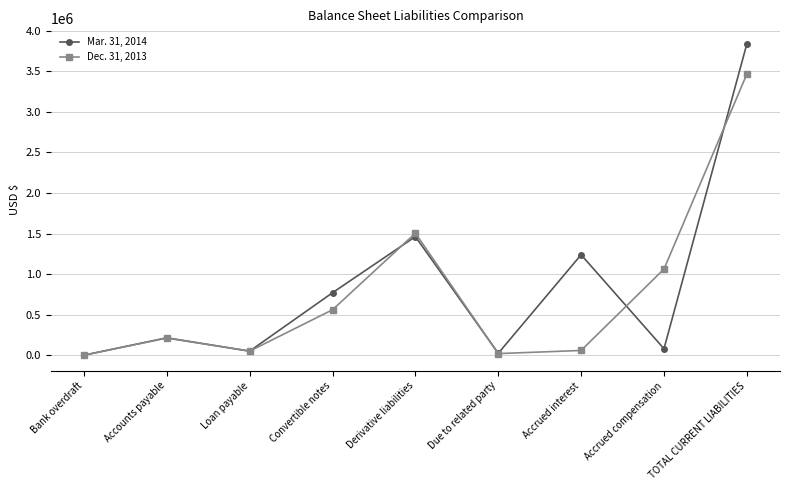

Is this an area chart (filled region under the line)?

No